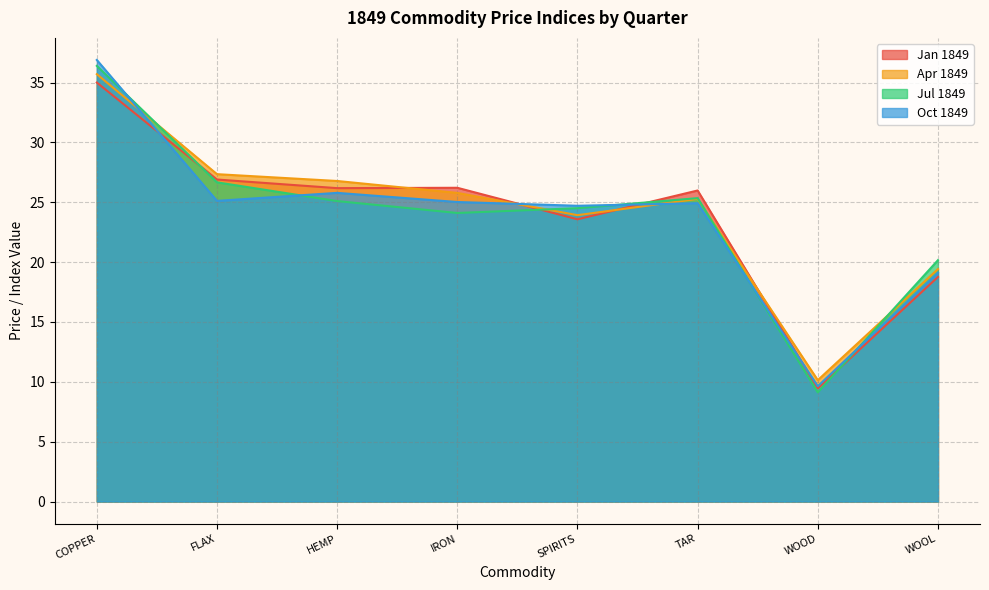

At how many categories does at least one series exceed 10?

8